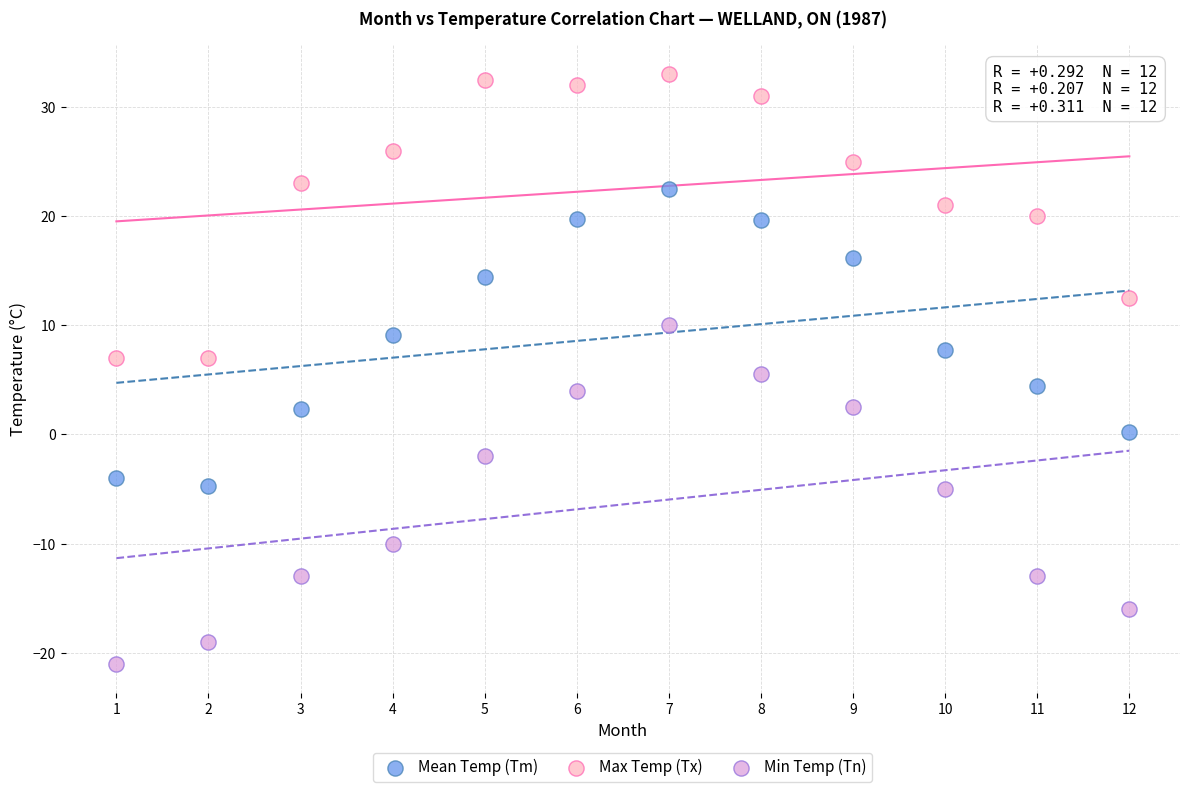

Which series has the widest spread of Y values?

Min Temp (Tn)